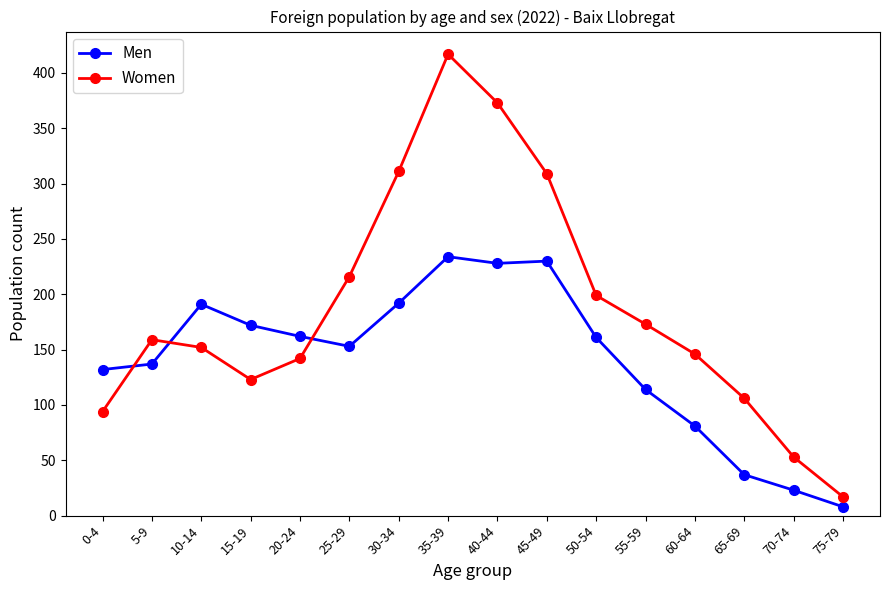

Is the value of Men at 55-59 greater than the value of Women at 65-69?

Yes